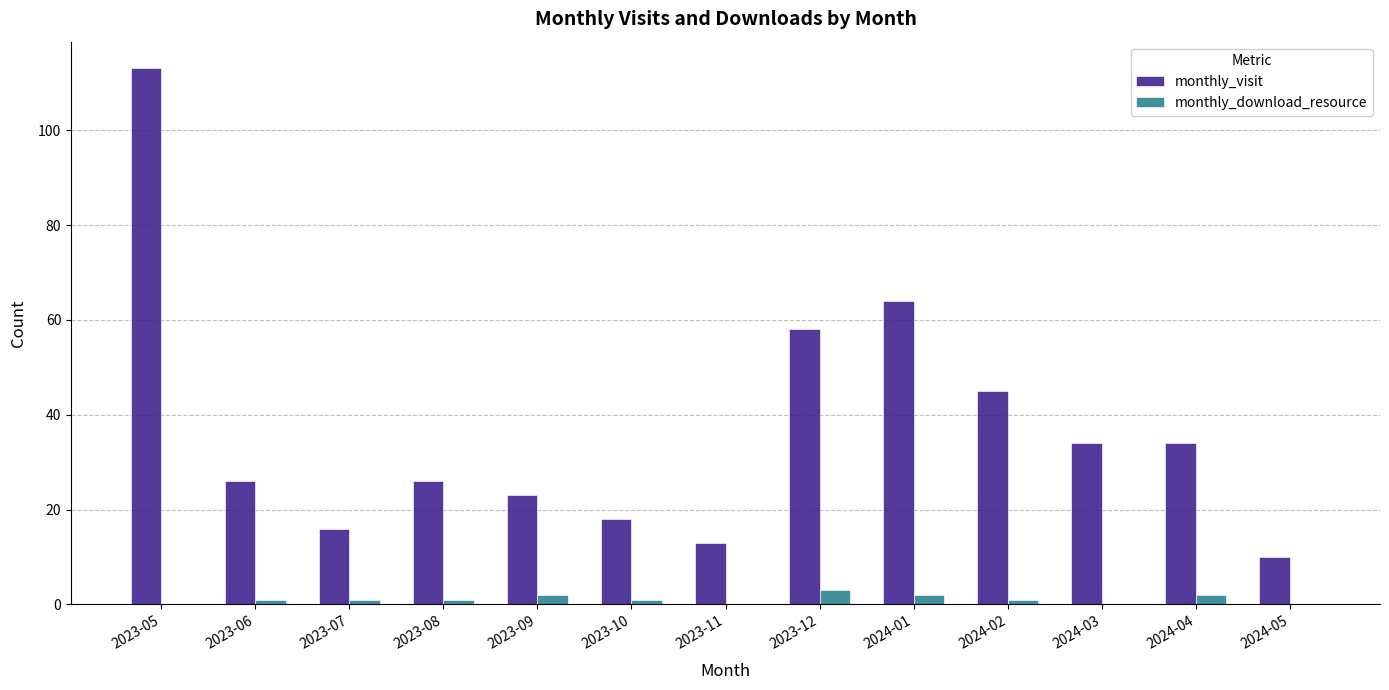

Reading left to right, transcribe all the data shown in this chart.

monthly_visit: 113	26	16	26	23	18	13	58	64	45	34	34	10
monthly_download_resource: 0	1	1	1	2	1	0	3	2	1	0	2	0